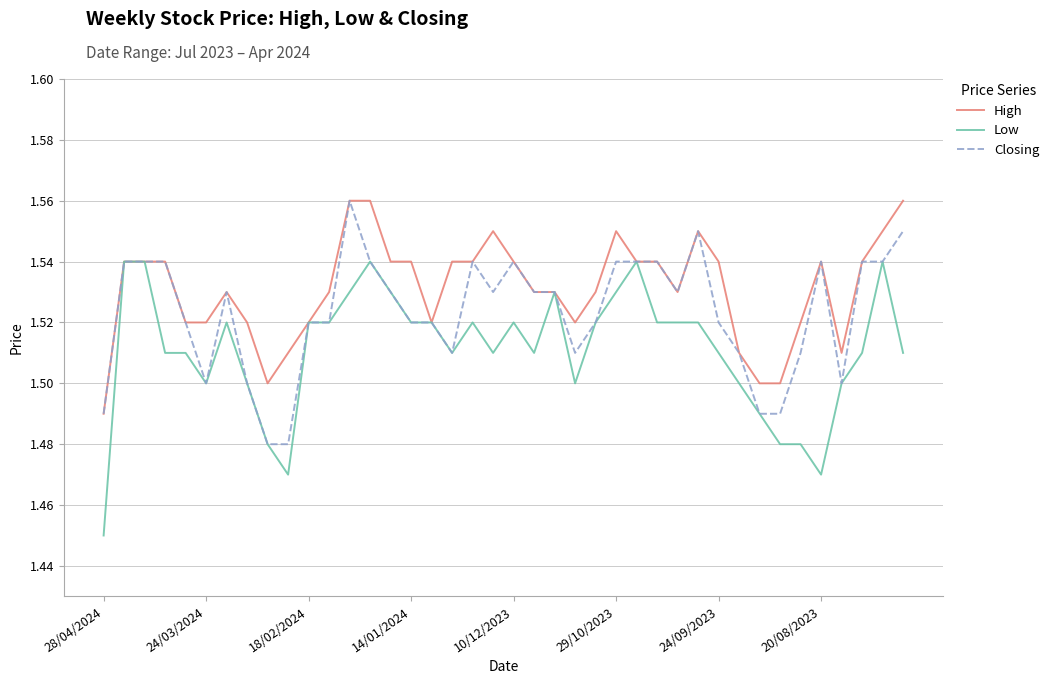

List the series in order of their overall mean, lowest first.

Low, Closing, High